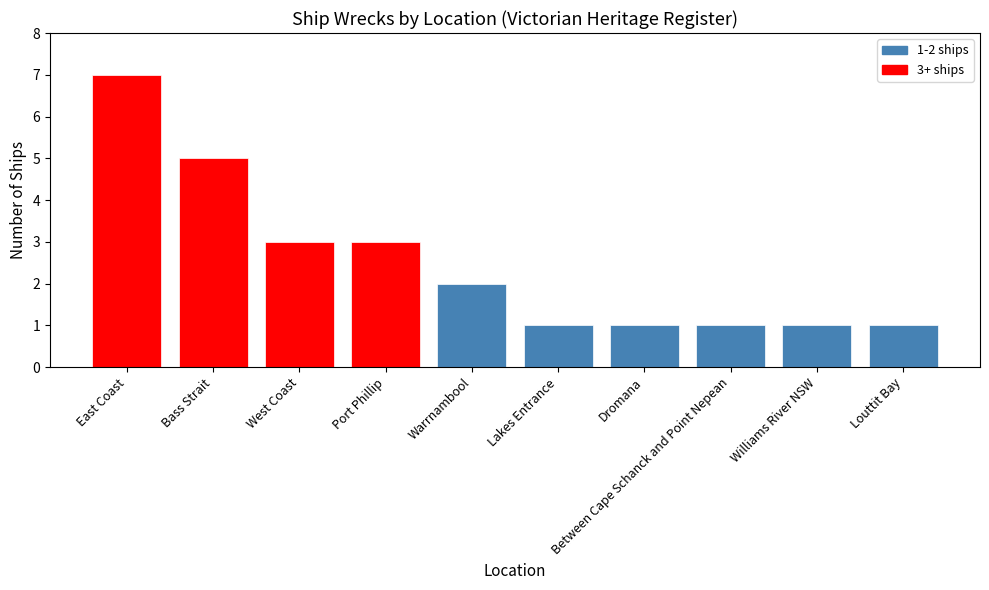

True or false: the data shows 0 at Warrnambool.

False